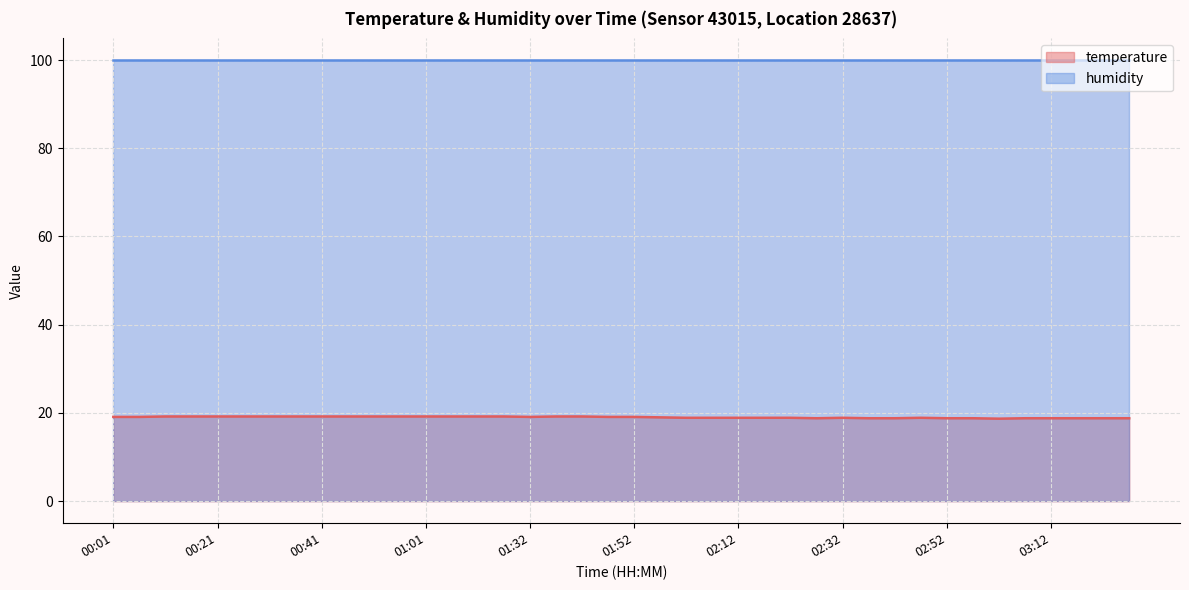

What is the ratio of the value at 02:47 to the value at 00:11?

1.0